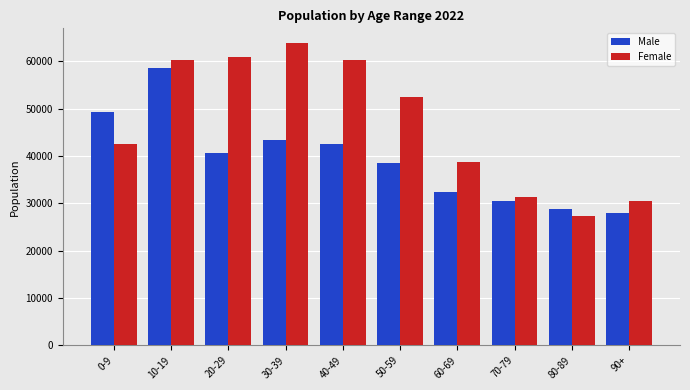

At how many categories does at least one series exceed 29573?

9